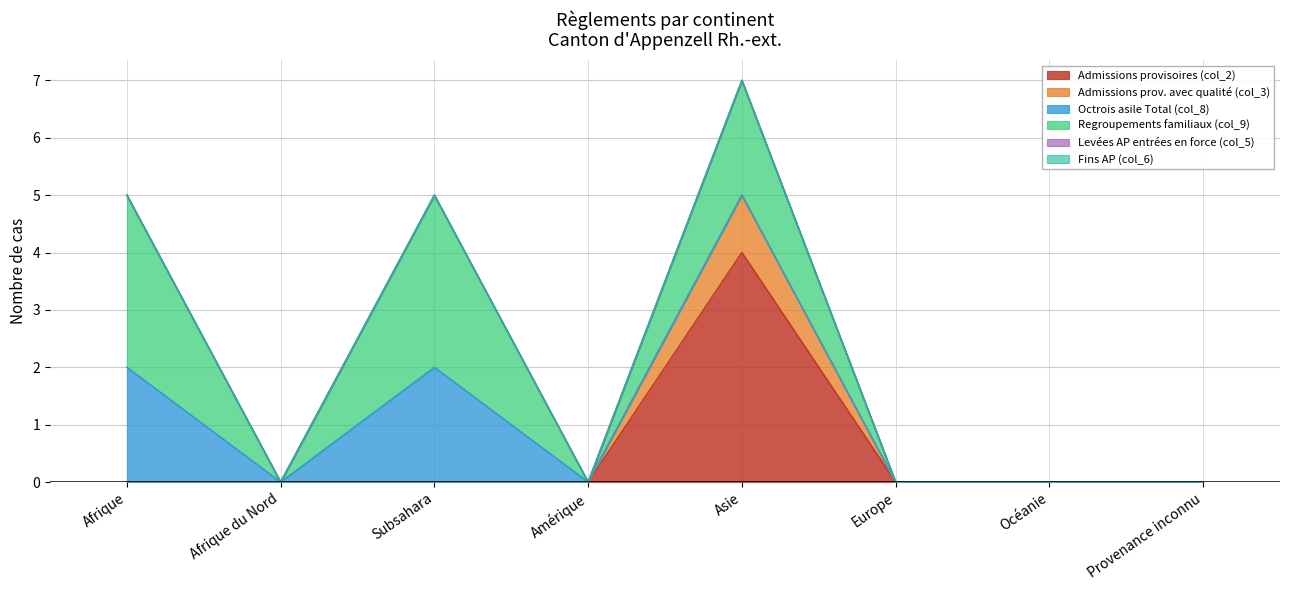

In Octrois asile Total (col_8), how many points are lower than both neighbors (excluding endpoints)?

1